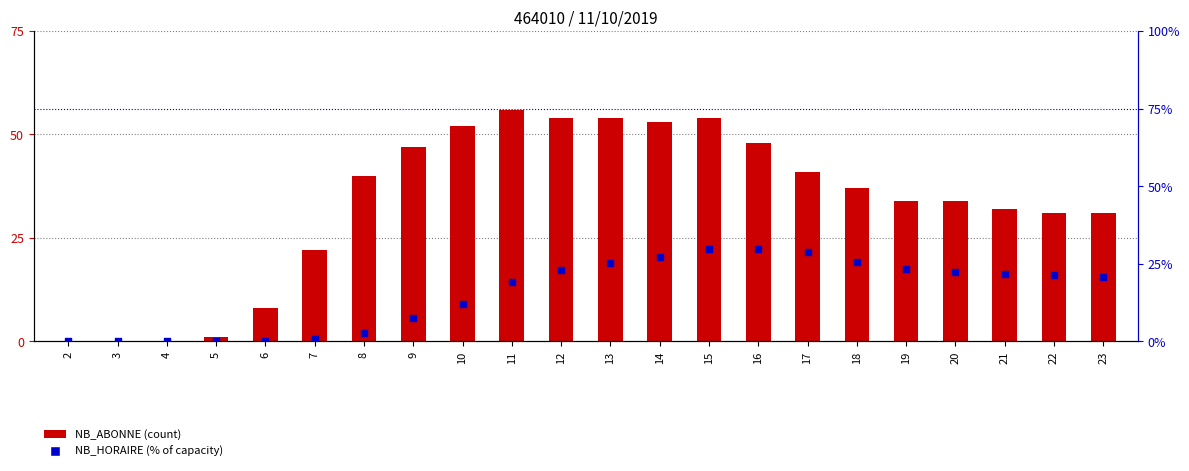

Is the value of NB_ABONNE at 7 greater than the value of NB_HORAIRE % at 22?

Yes